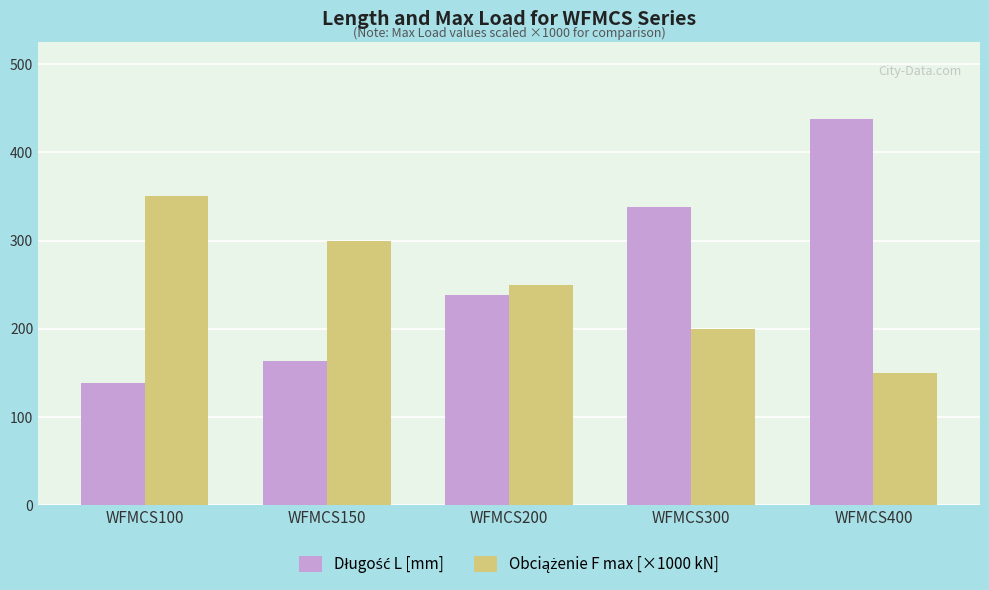

At how many categories does at least one series exceed 328?

3